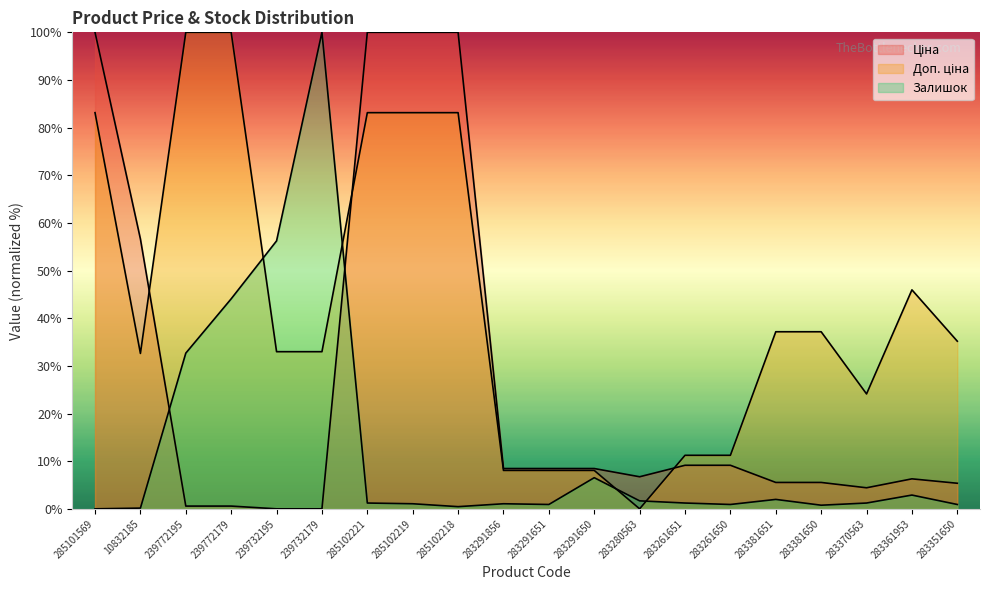

Which label corresponds to the smallest value in the chart?

239732195